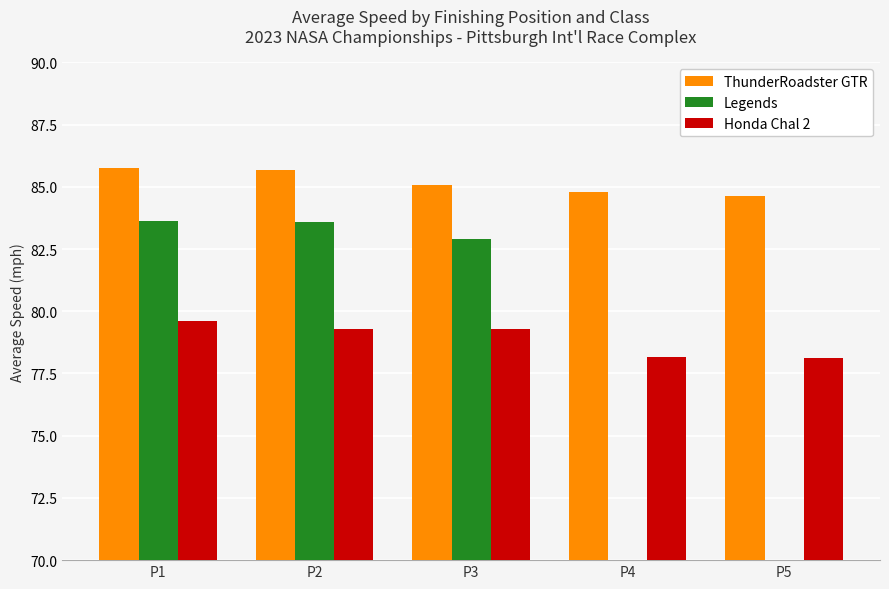

What is the total value across all series at P1?

249.0